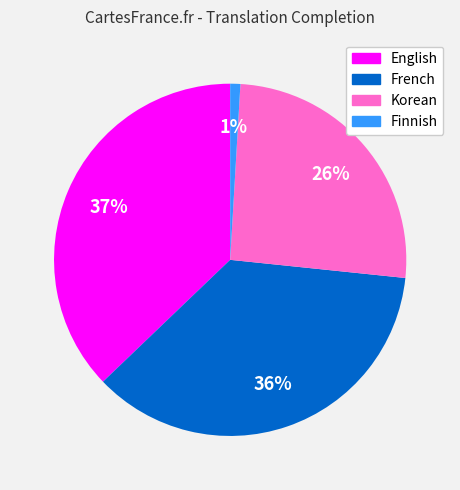

To the nearest percent, what is the difference between the largest and smallest slice percentages?

36%